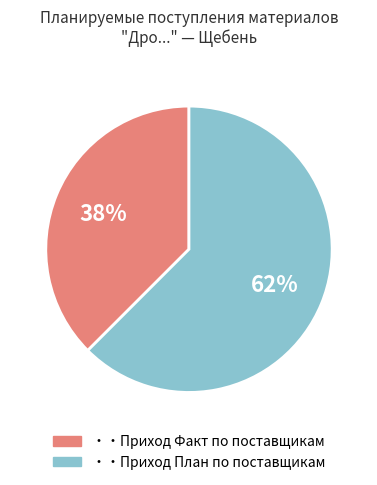

Is there a majority slice in this chart?

Yes